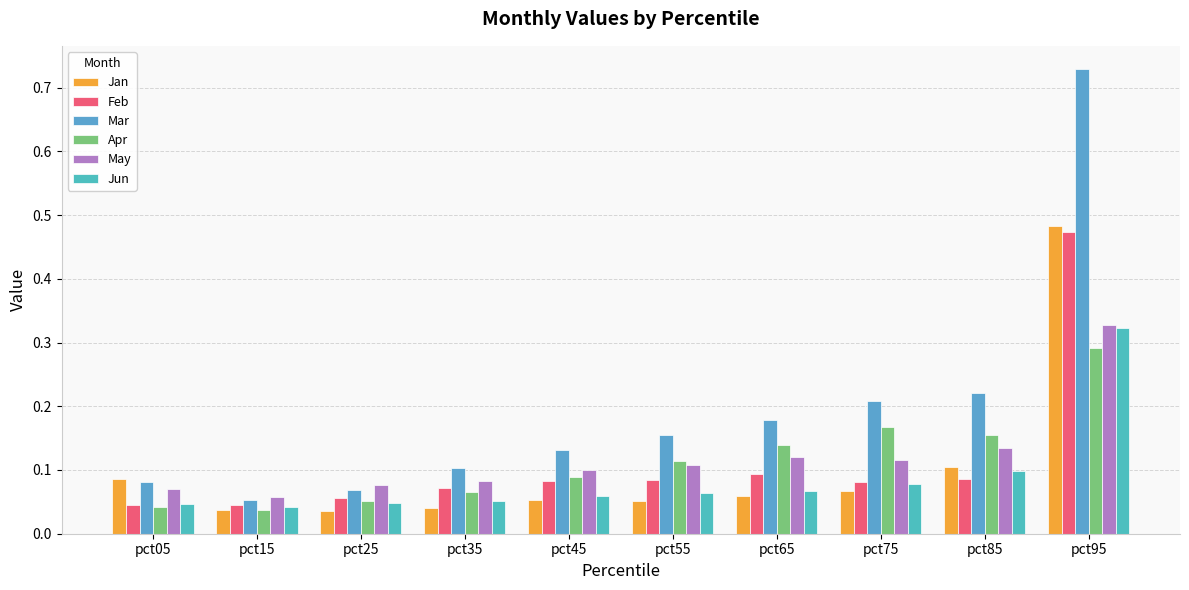

What is the sum of all Feb values?

1.1